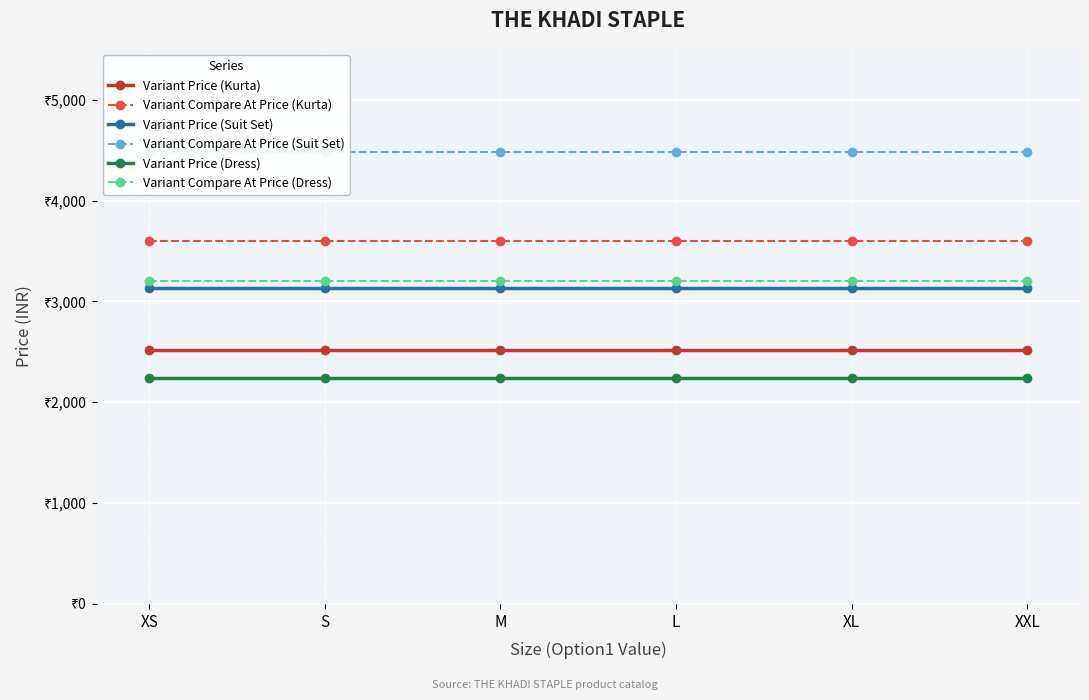

At how many categories does at least one series exceed 3733?

6